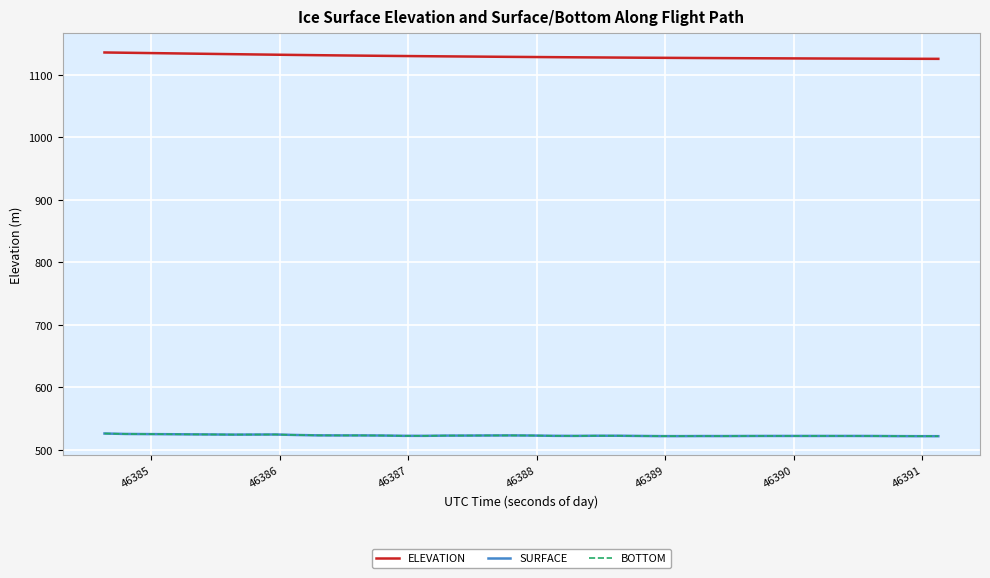

List the series in order of their peak value, lowest first.

SURFACE, BOTTOM, ELEVATION